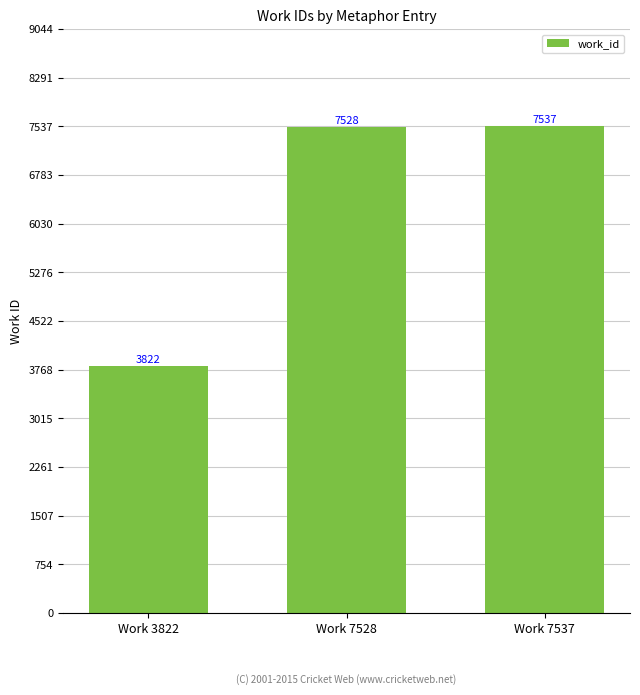

What is the average value?

6296